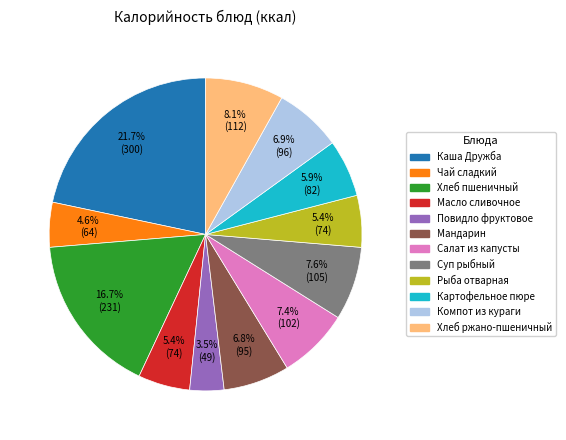

Which slice is the largest?

Каша Дружба